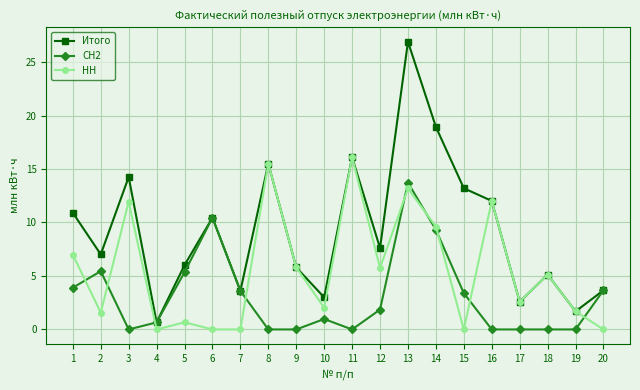

Where do НН and СН2 first cross each other?

1 and 2